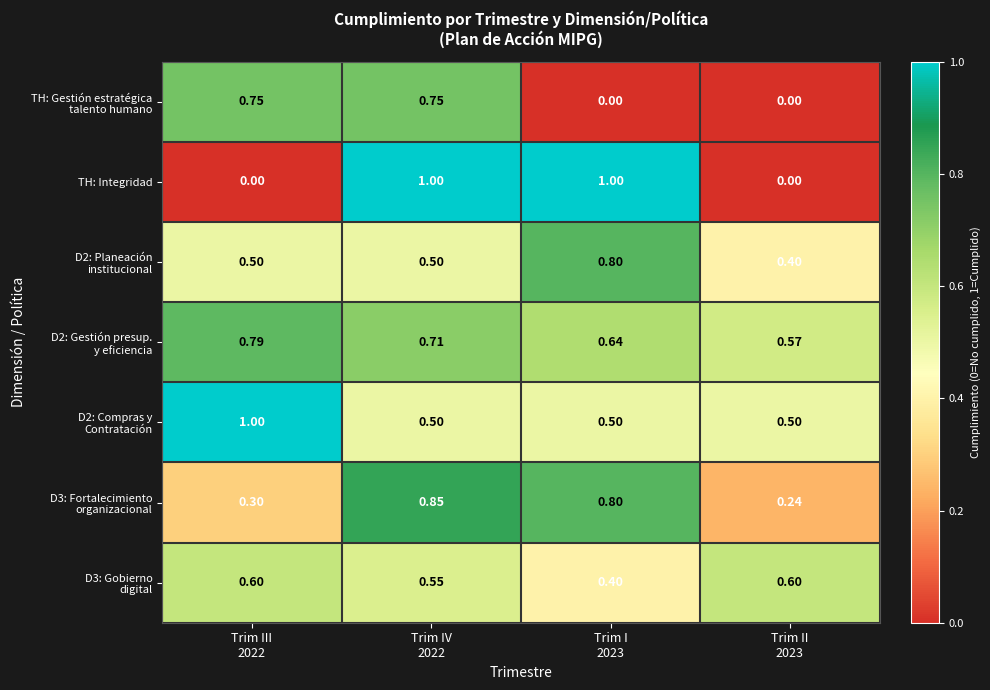

Which series has the largest range (max minus min)?

TH: Integridad